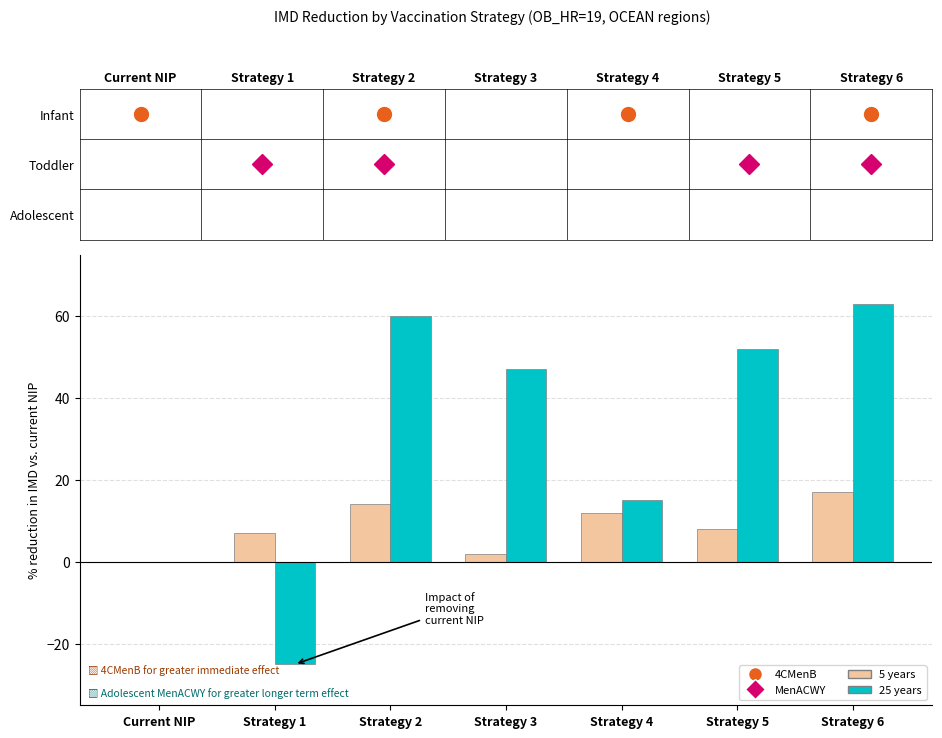

What is the spread (max minus min) of values at Strategy 1?

32